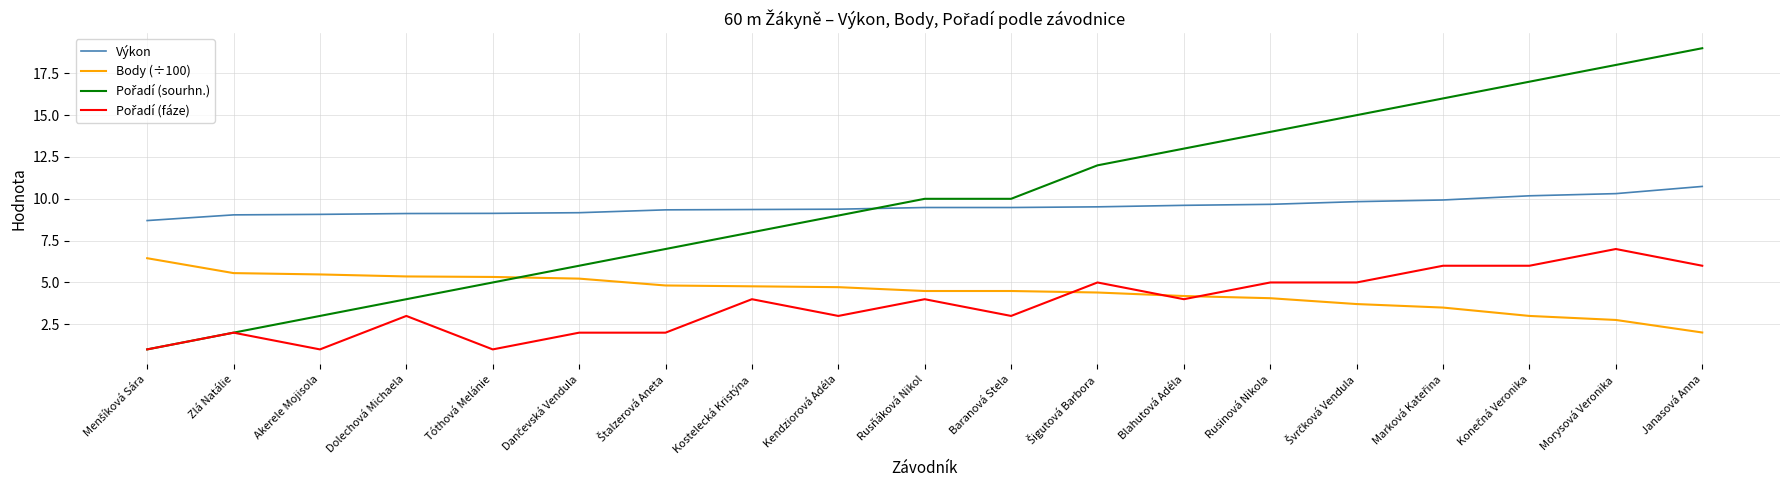

The Výkon series shows 2.6 at Tóthová Melánie. True or false?

False